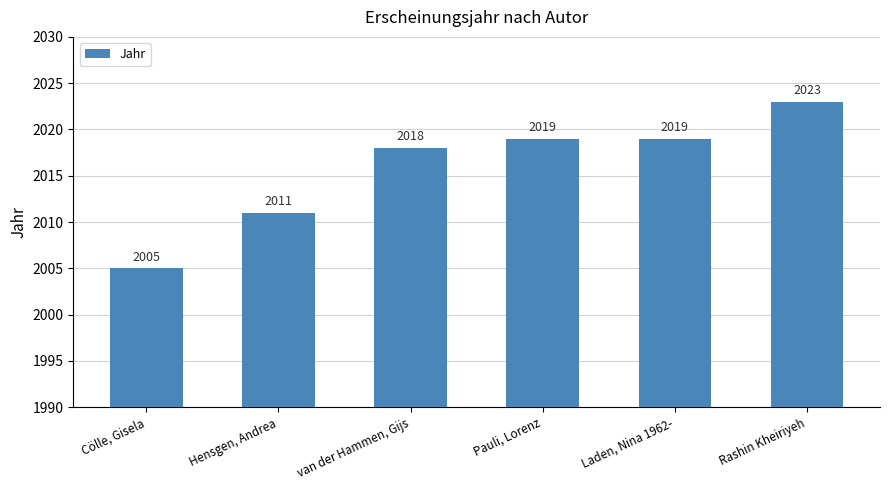

Between Pauli, Lorenz and van der Hammen, Gijs, which is larger?

Pauli, Lorenz